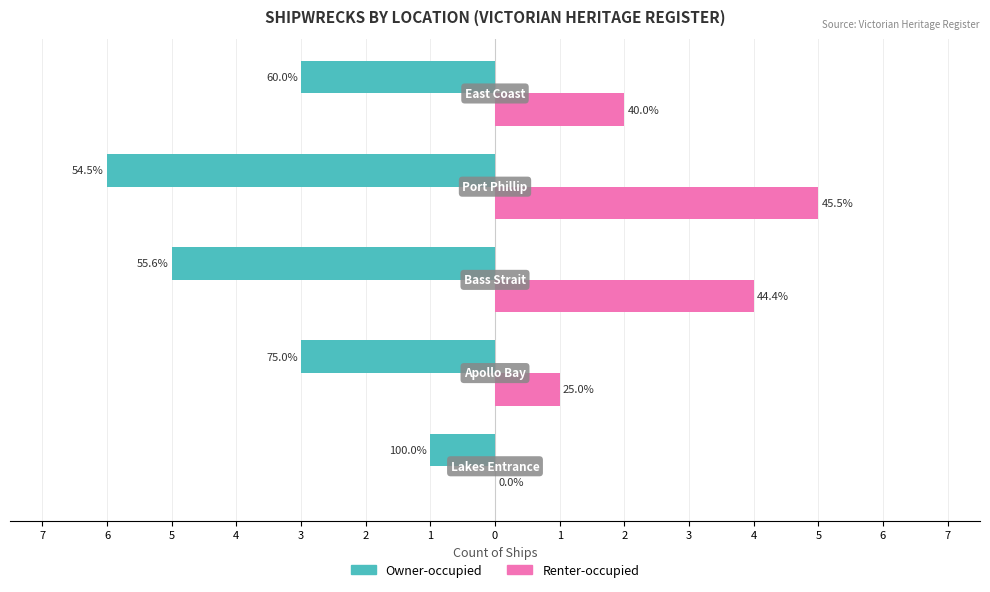

What is the difference between the maximum and minimum values in the Renter-occupied series?

5